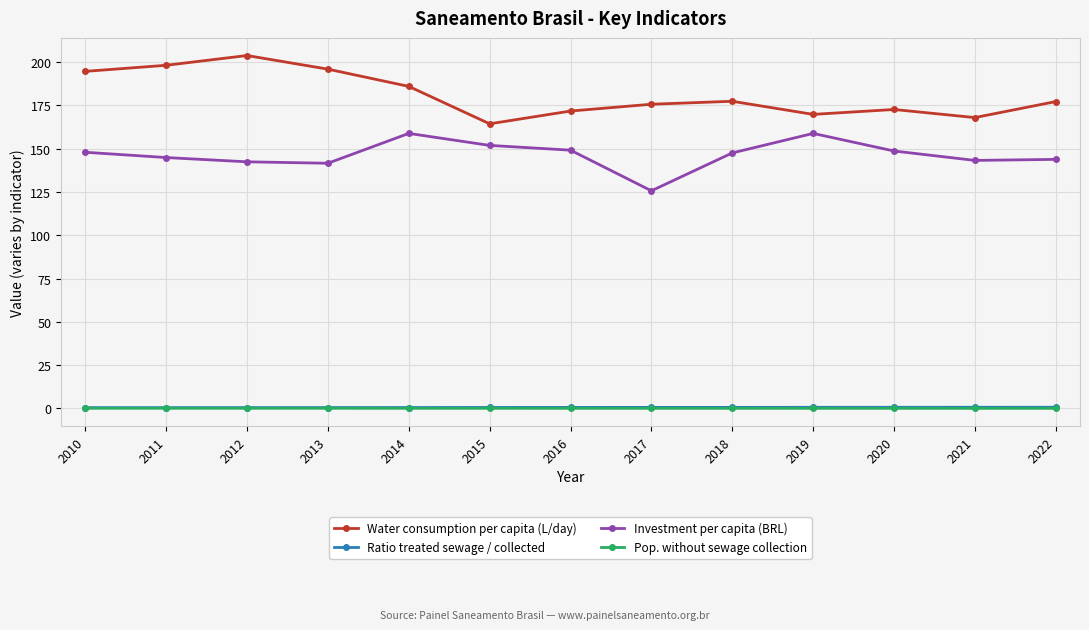

How many interior local peaks does the Water consumption per capita (L/day) series have?

3